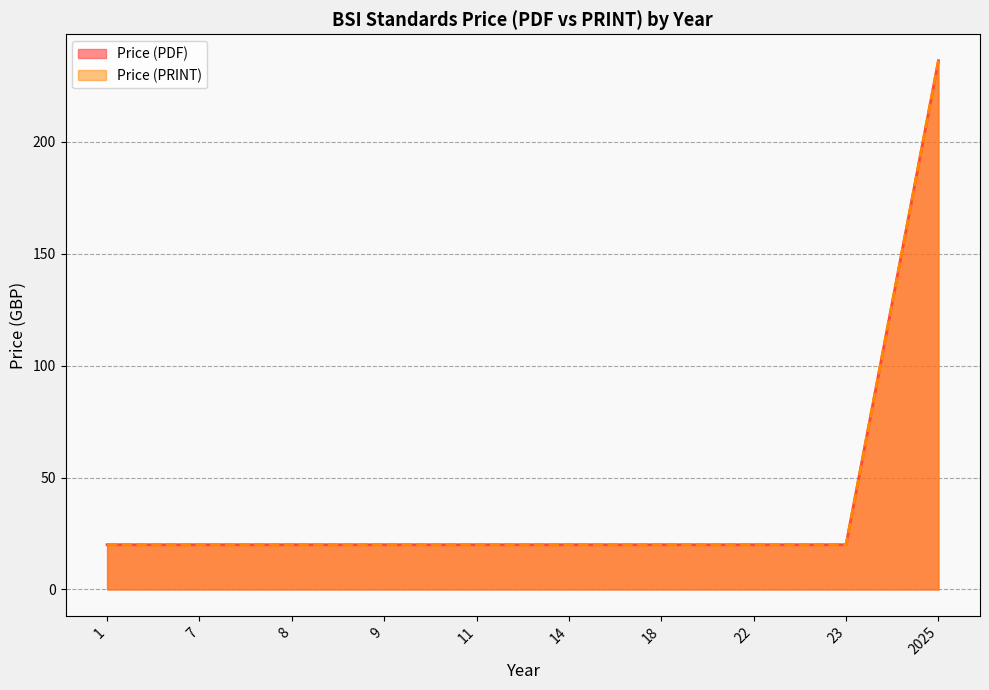

Does the chart display data point markers on the line(s)?

No